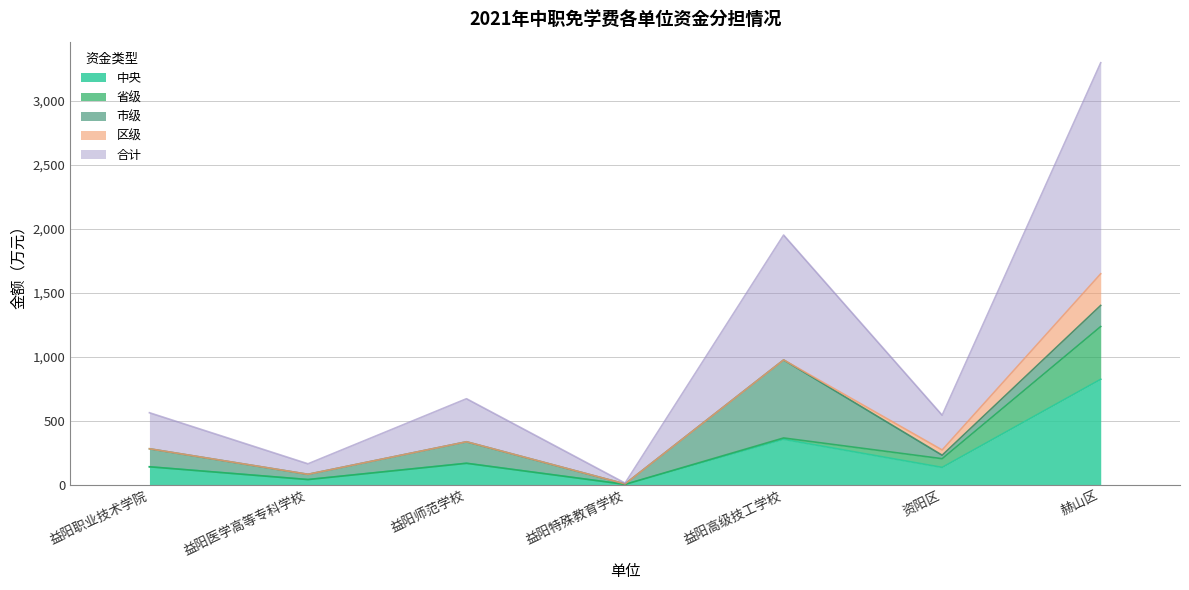

True or false: 区级 has more than 2 points higher than both neighbors.

False